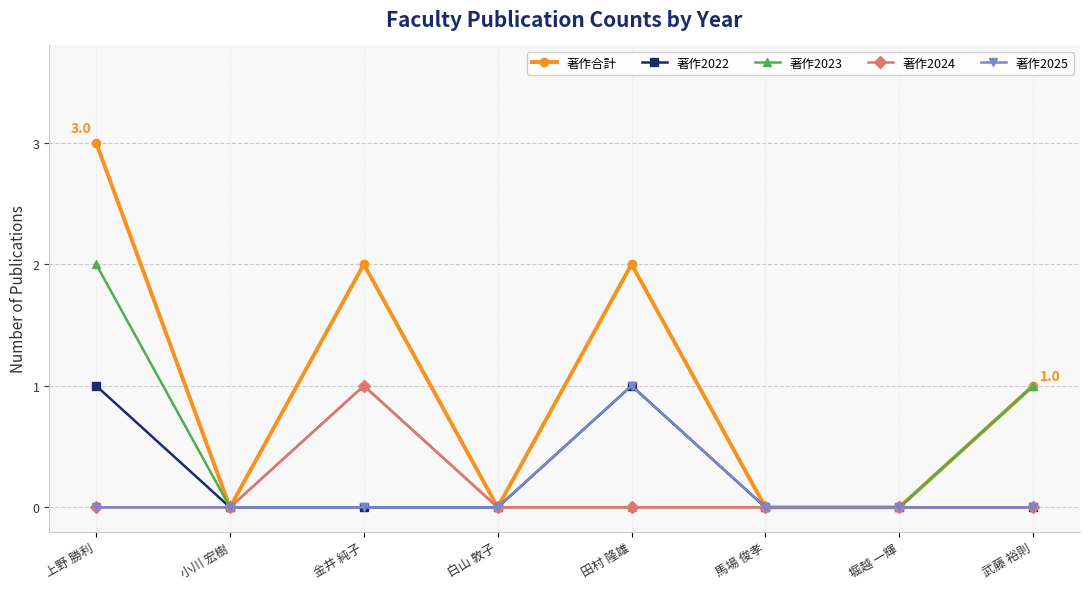

Which label corresponds to the largest value in the chart?

上野 勝利